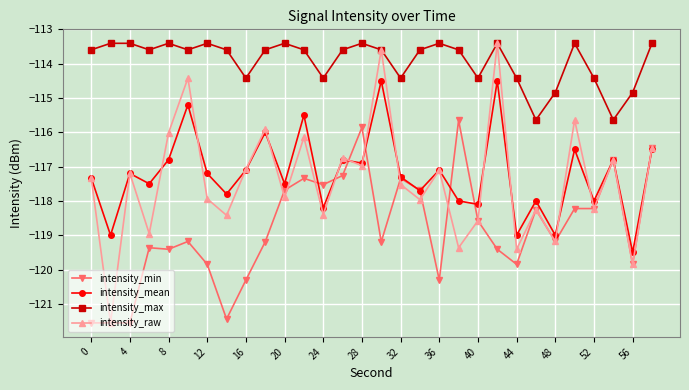

What is the smallest value displayed?

-121.6